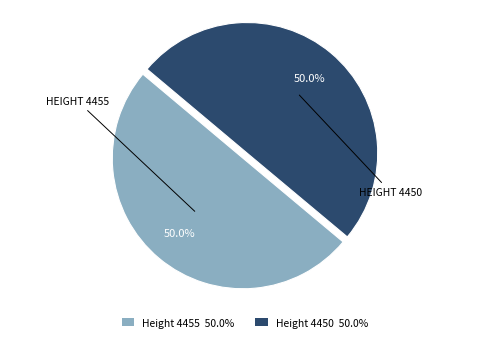

What is the ratio of the value at Height 4455 50.0% to the value at Height 4450 50.0%?

1.0